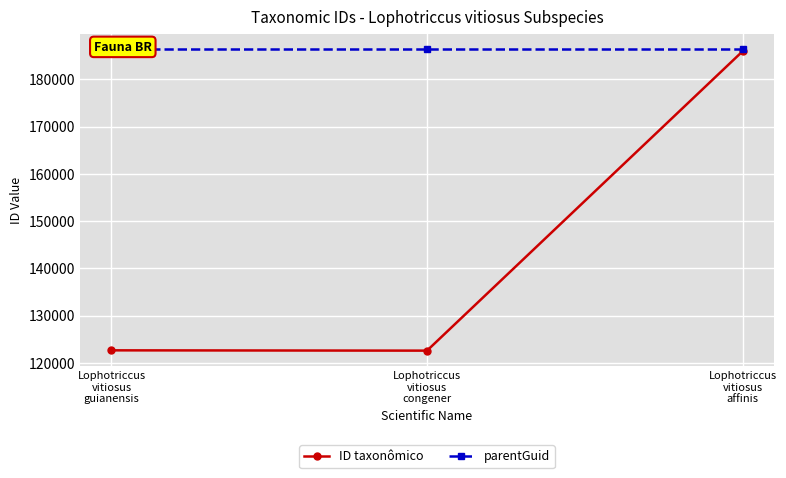

Reading left to right, extract all data points from this chart.

ID taxonômico: Lophotriccus
vitiosus
guianensis=122652	Lophotriccus
vitiosus
congener=122590	Lophotriccus
vitiosus
affinis=185916
parentGuid: Lophotriccus
vitiosus
guianensis=186432	Lophotriccus
vitiosus
congener=186432	Lophotriccus
vitiosus
affinis=186432